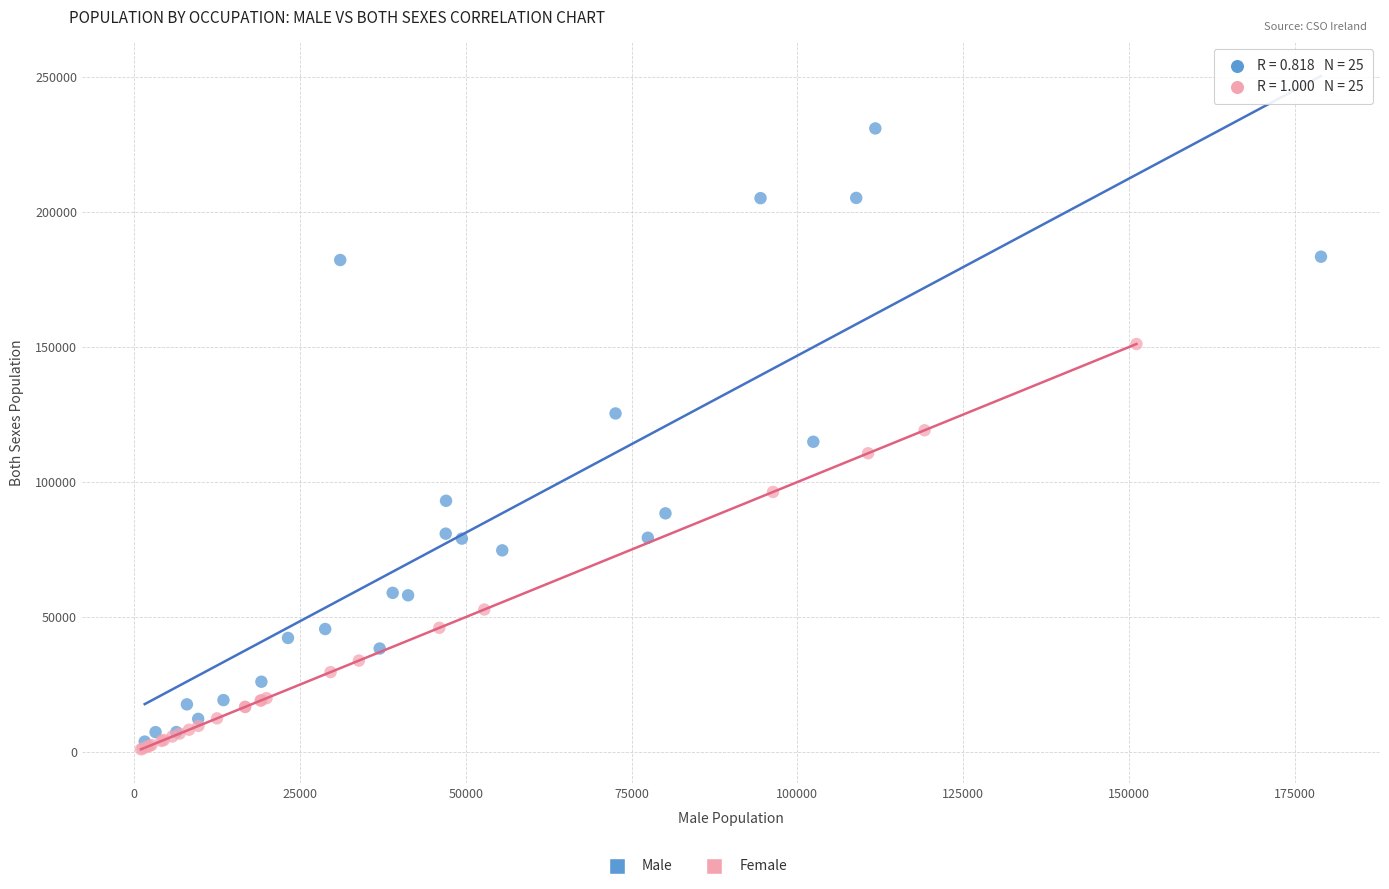

Which series contains the highest Y value?

Male